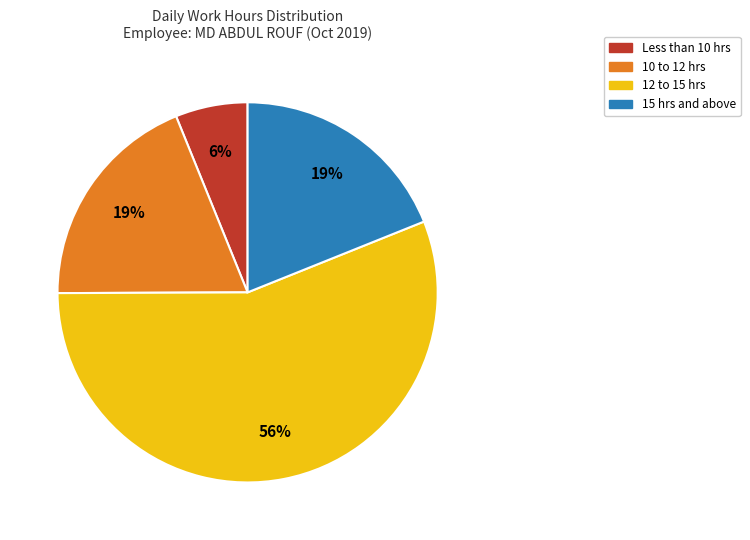

To the nearest percent, what is the difference between the largest and smallest slice percentages?

50%